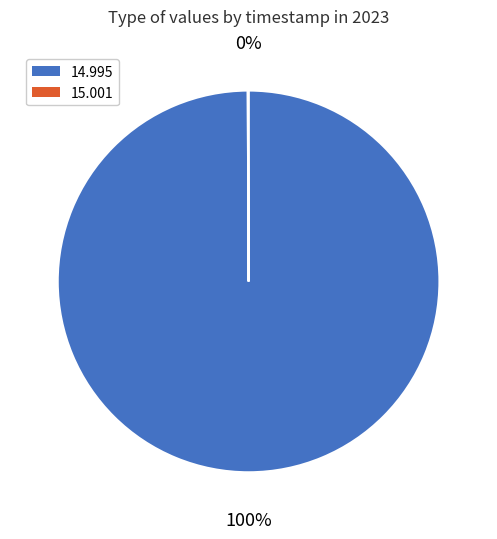

To the nearest percent, what is the average slice percentage?

50%